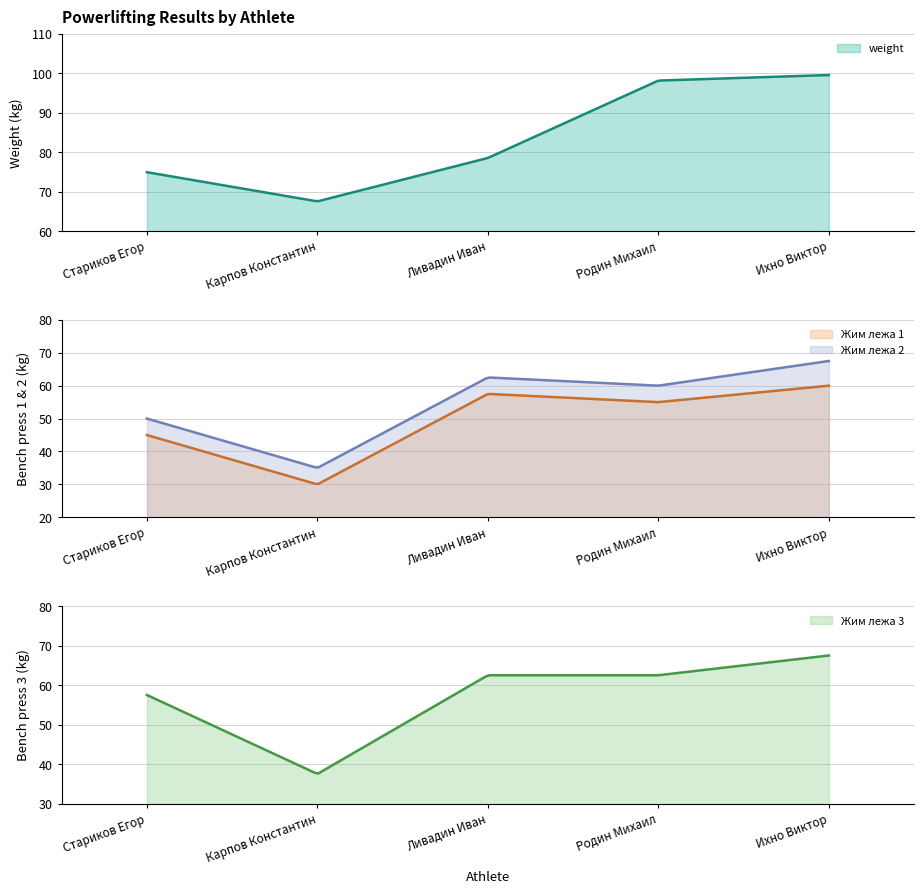

At which category does the chart reach its peak across all series?

Ихно Виктор